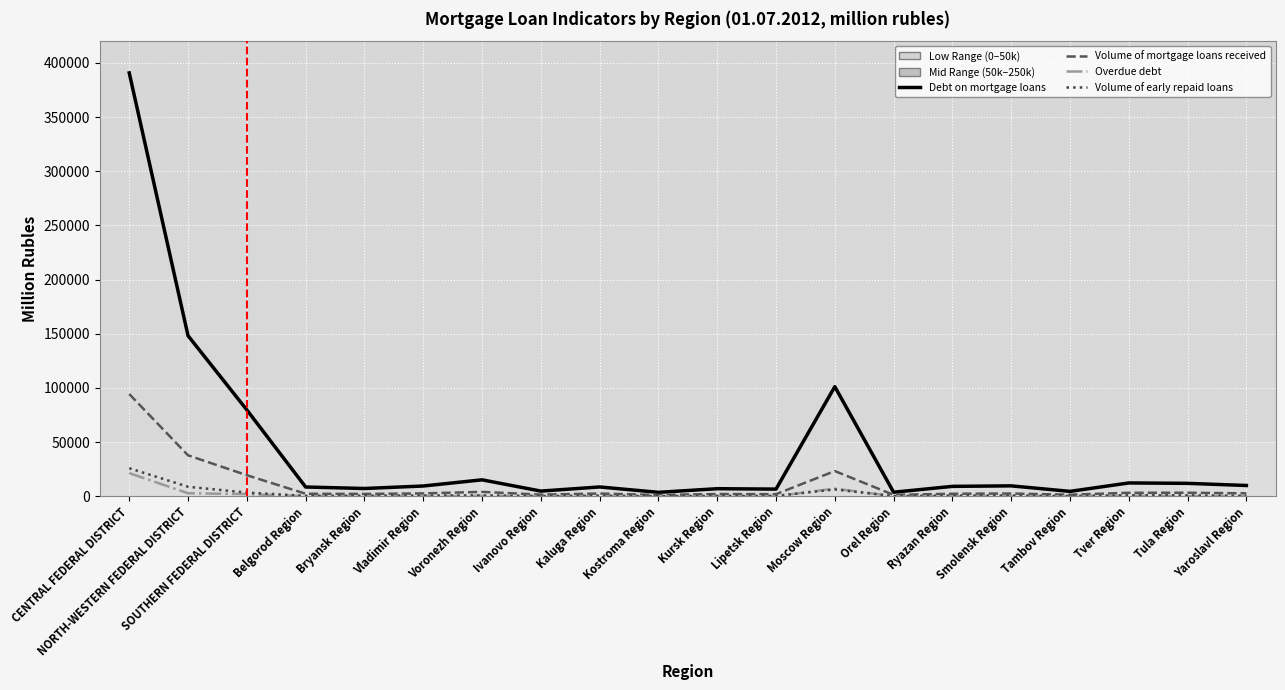

What is the smallest value displayed?

17